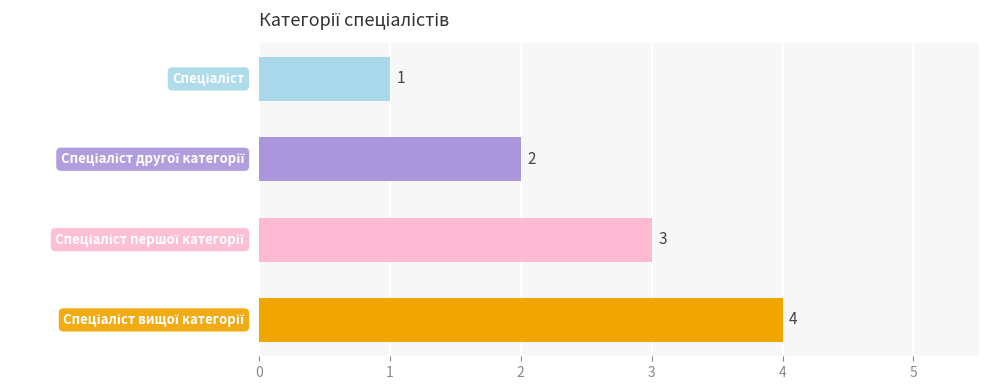

Count the values in the range 2 to 4.

3